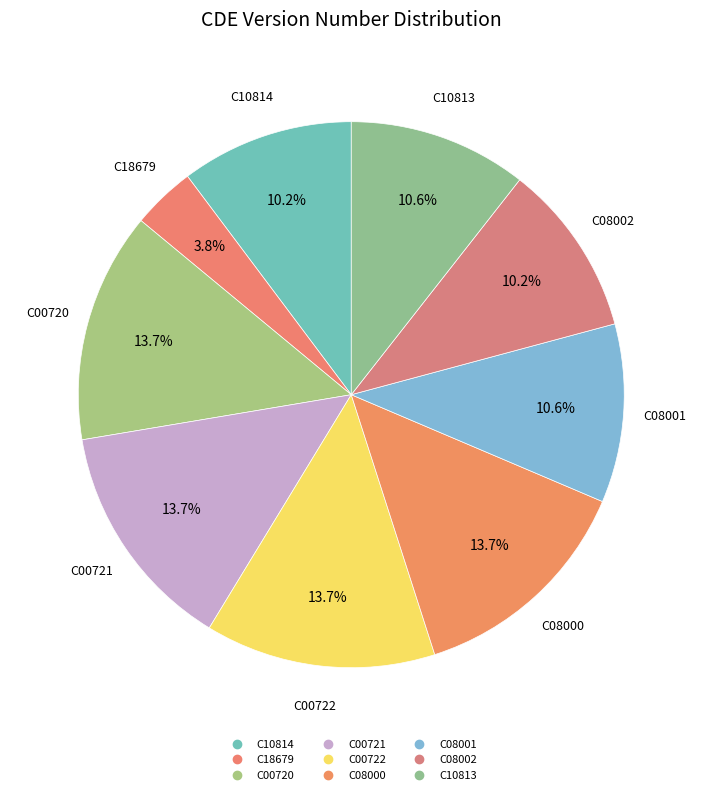

To the nearest percent, what portion does C10814 represent?

10%